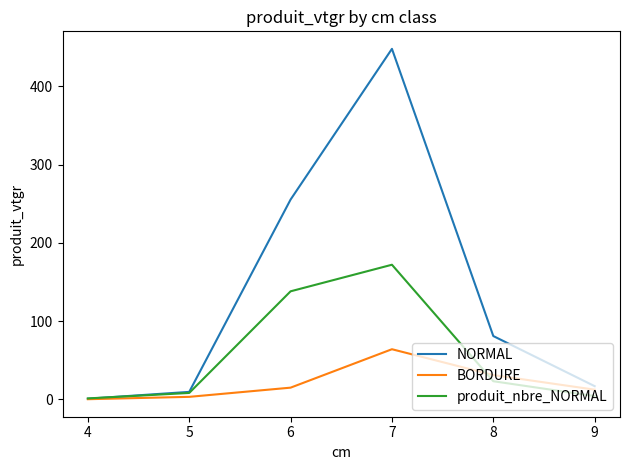

What is the maximum value for NORMAL?

448.1